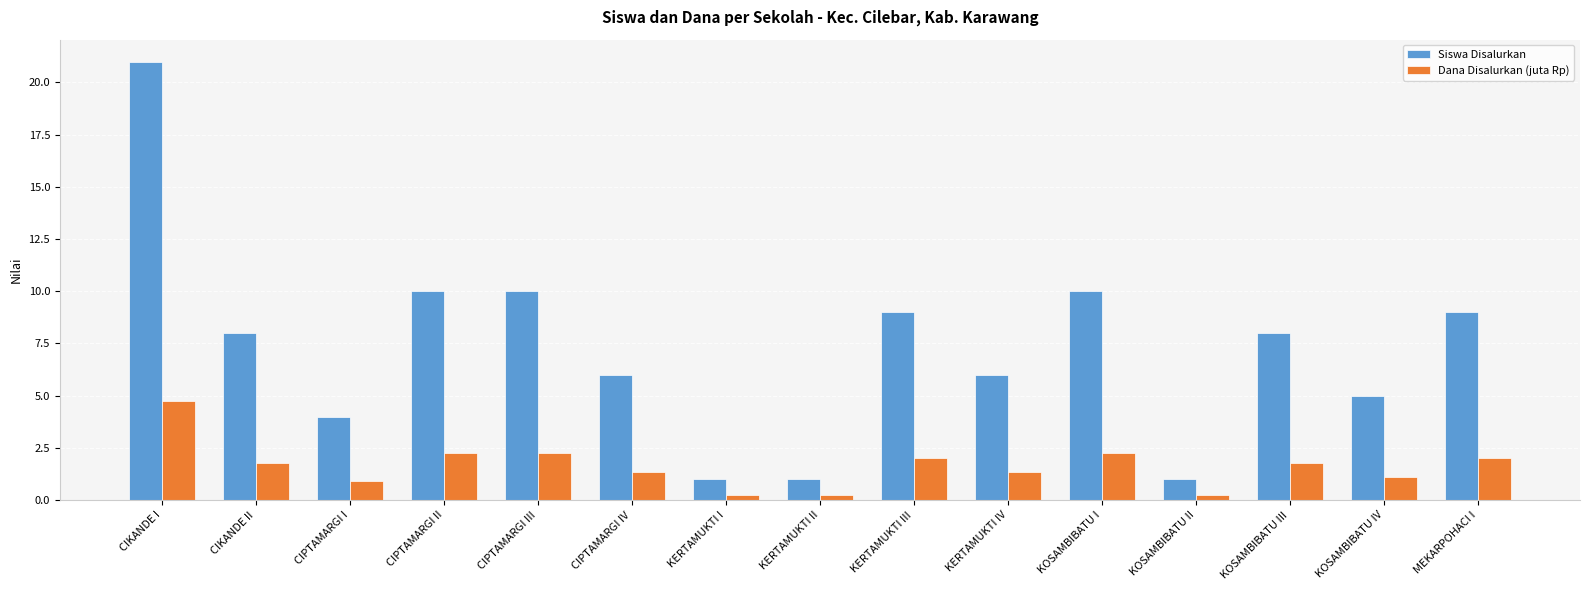

At CIPTAMARGI III, list the series in order from largest to smallest.

Siswa Disalurkan, Dana Disalurkan (juta Rp)